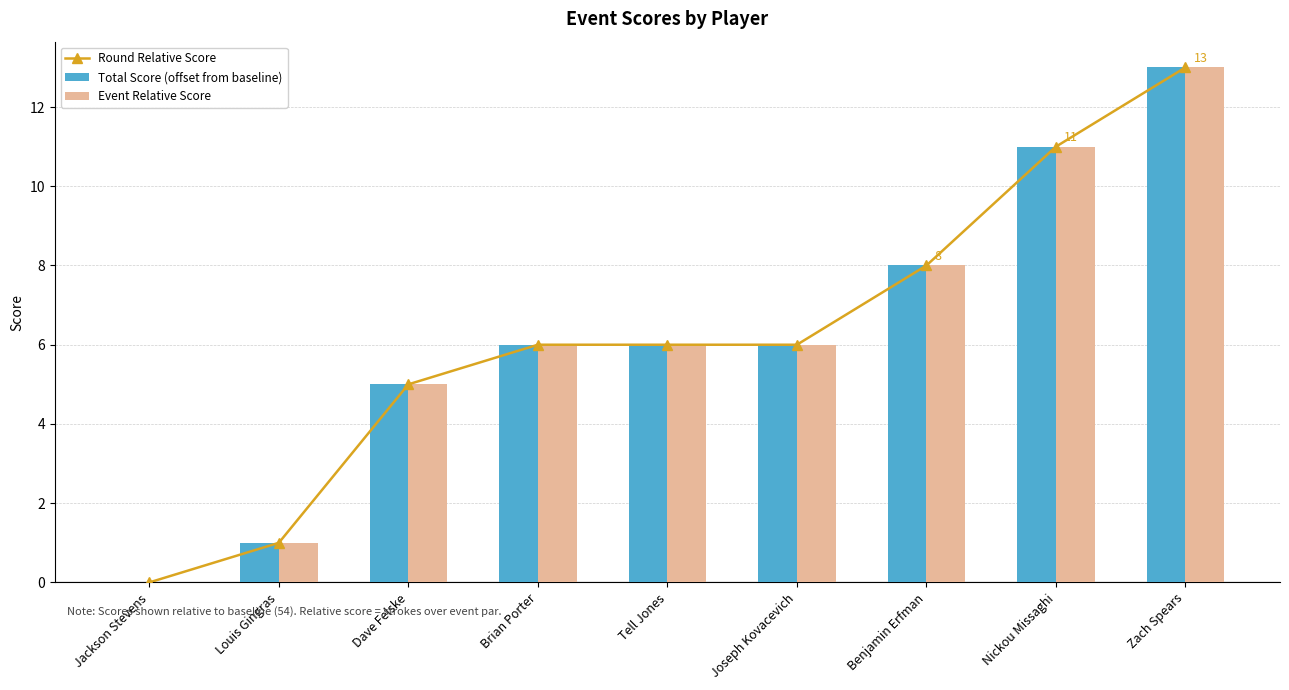

True or false: Total Score (offset from baseline) has a value of 13 at Zach Spears.

True